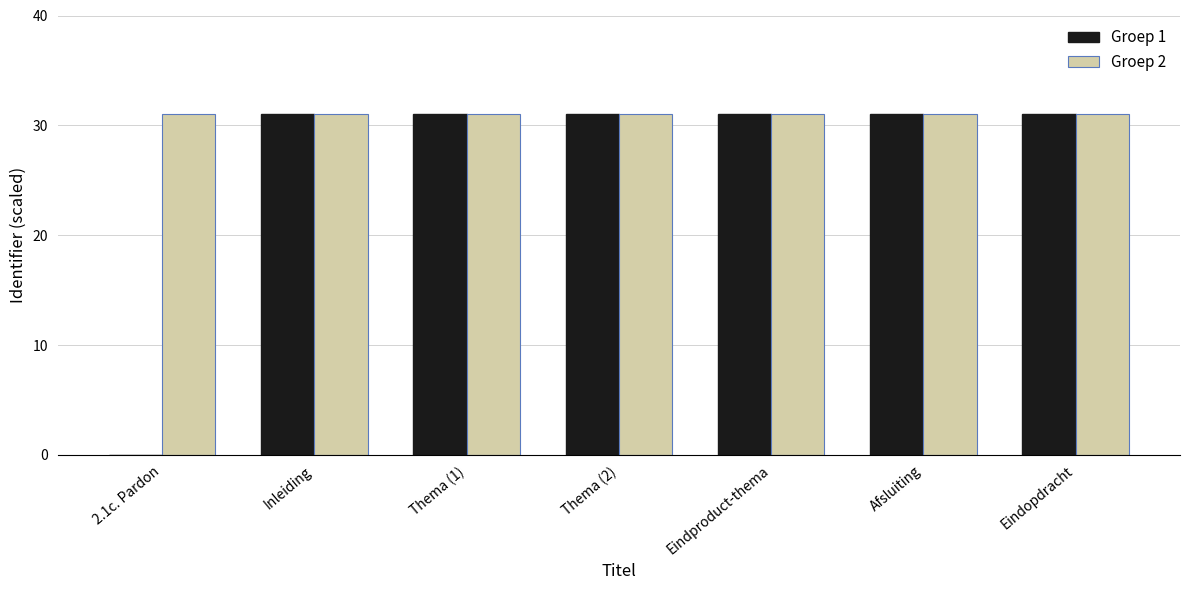

The value of Groep 2 at Afsluiting is 53.6. True or false?

False